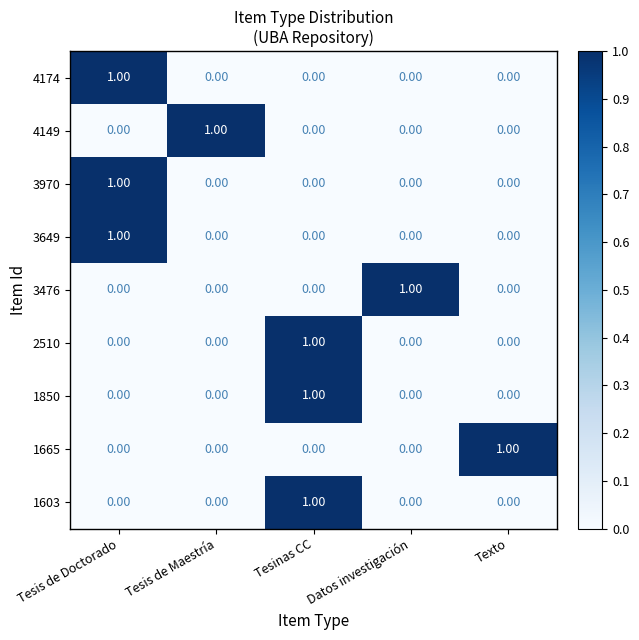

At how many categories does at least one series exceed 0?

5